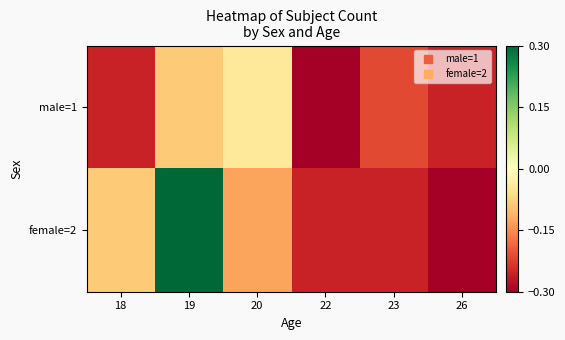

At which category does the chart reach its minimum across all series?

22